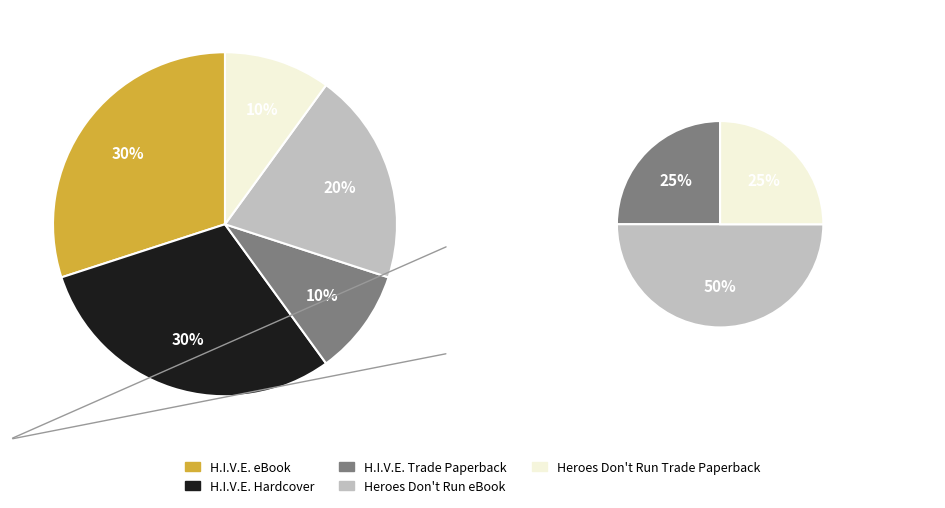

Is the sum of Heroes Don't Run Trade Paperback and H.I.V.E. Trade Paperback greater than half?

No